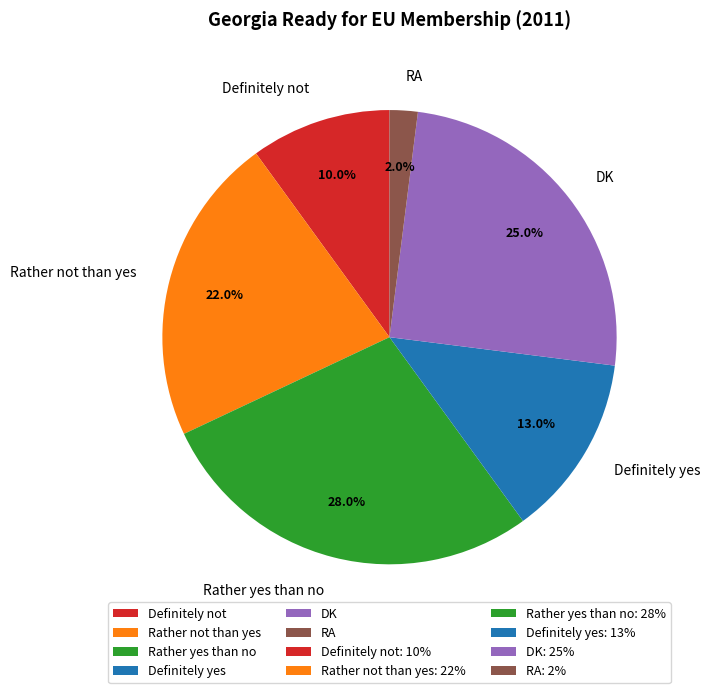

Is Rather not than yes the majority of the pie?

No